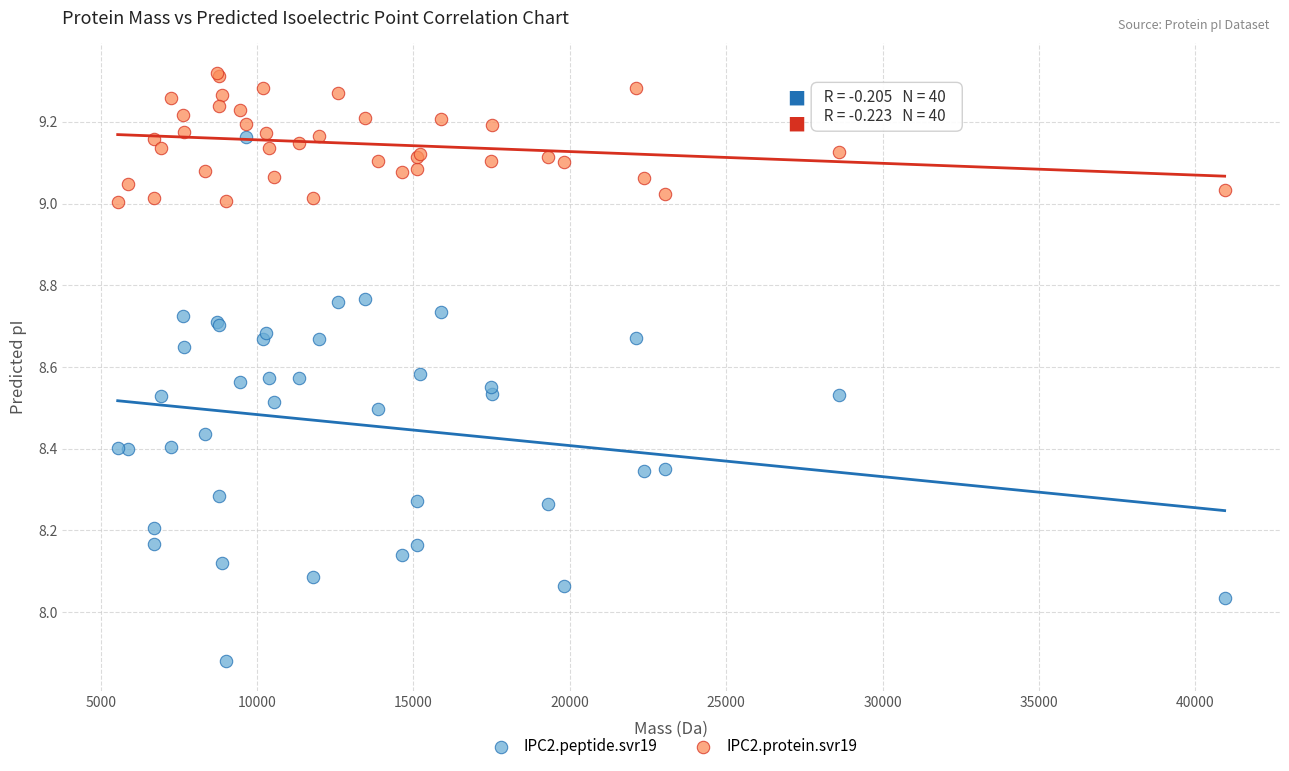

Which series reaches the minimum Y coordinate?

IPC2.peptide.svr19